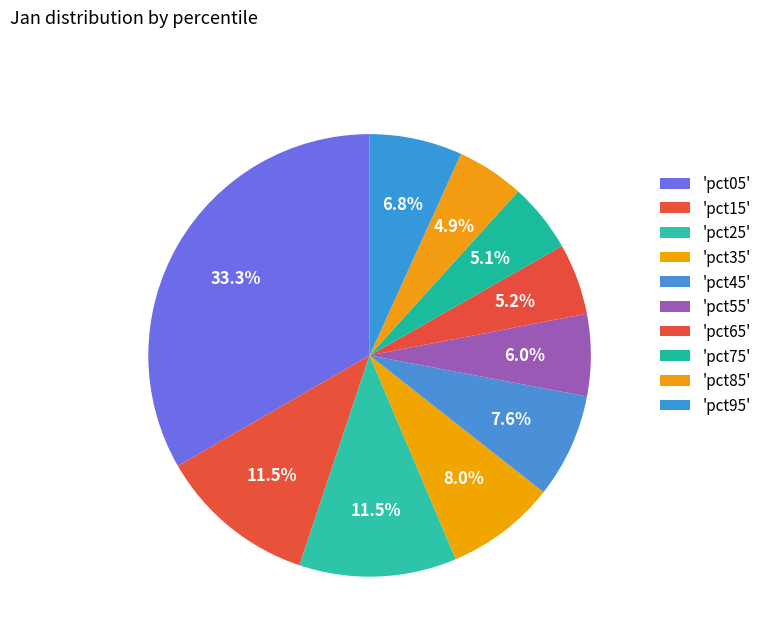

Rank the categories by value from highest to lowest.

pct05, pct15, pct25, pct35, pct45, pct95, pct55, pct65, pct75, pct85